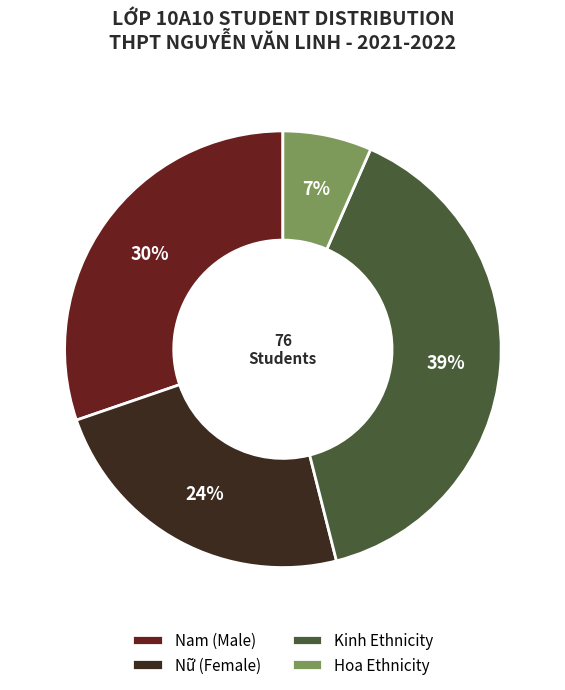

Do Nam (Male) and Nữ (Female) together represent more than half of the pie?

Yes